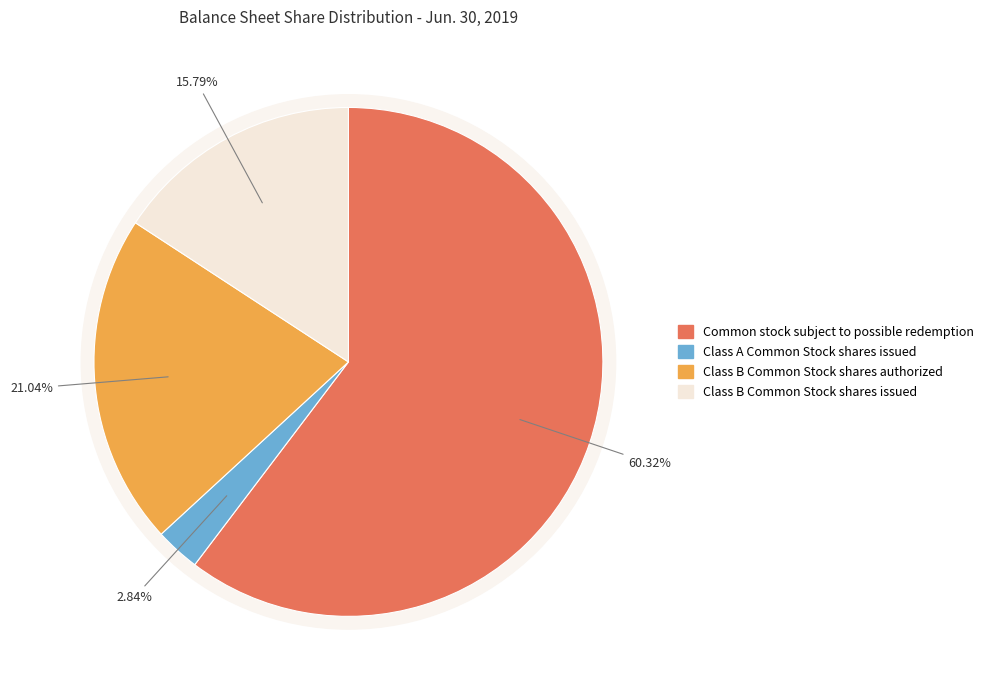

To the nearest percent, what is the combined percentage of Class A Common Stock shares issued and Common stock subject to possible redemption?

63%